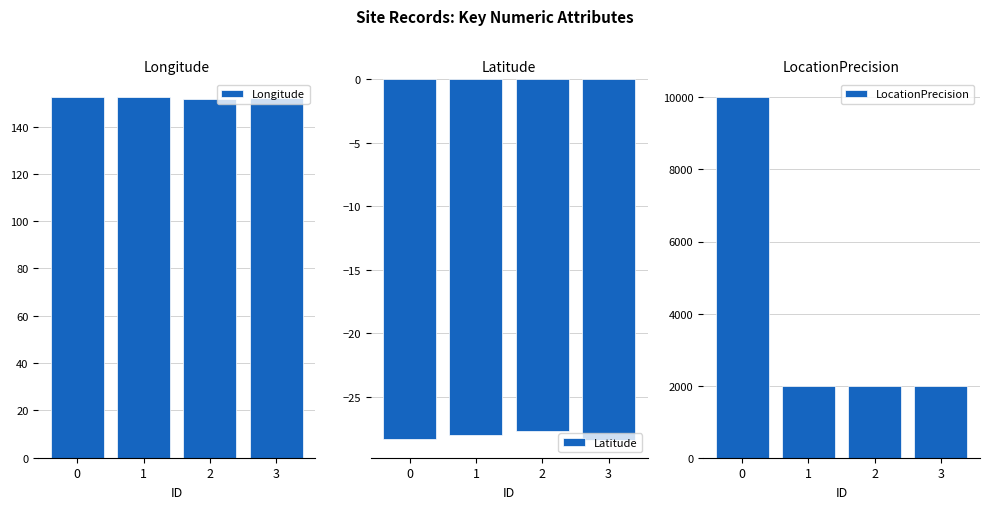

What is the minimum value for Longitude?

151.8